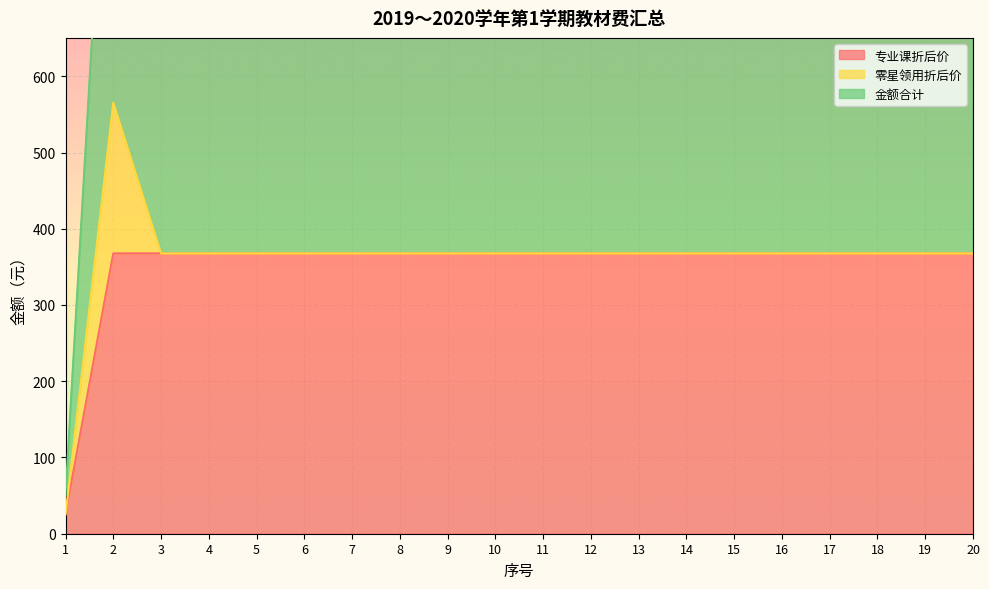

List the labels in order of 专业课折后价 value, largest first.

2, 3, 4, 5, 6, 7, 8, 9, 10, 11, 12, 13, 14, 15, 16, 17, 18, 19, 20, 1